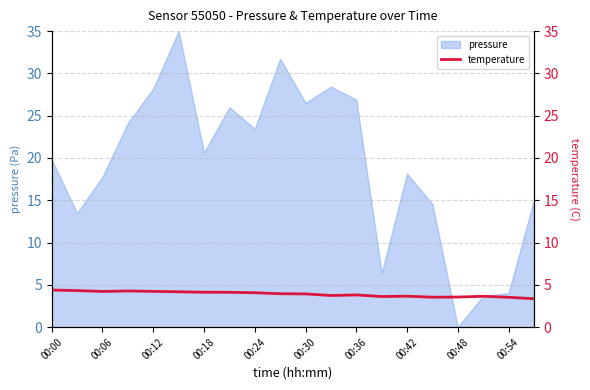

Is it true that pressure equals 12.4 at 00:00?

False